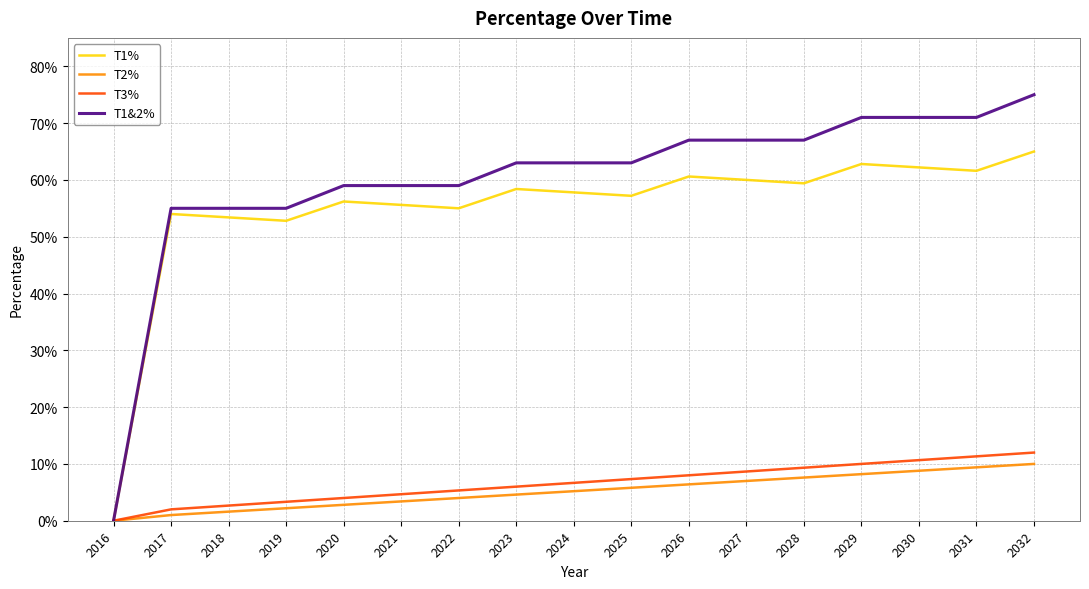

Does the chart have visible grid lines?

Yes